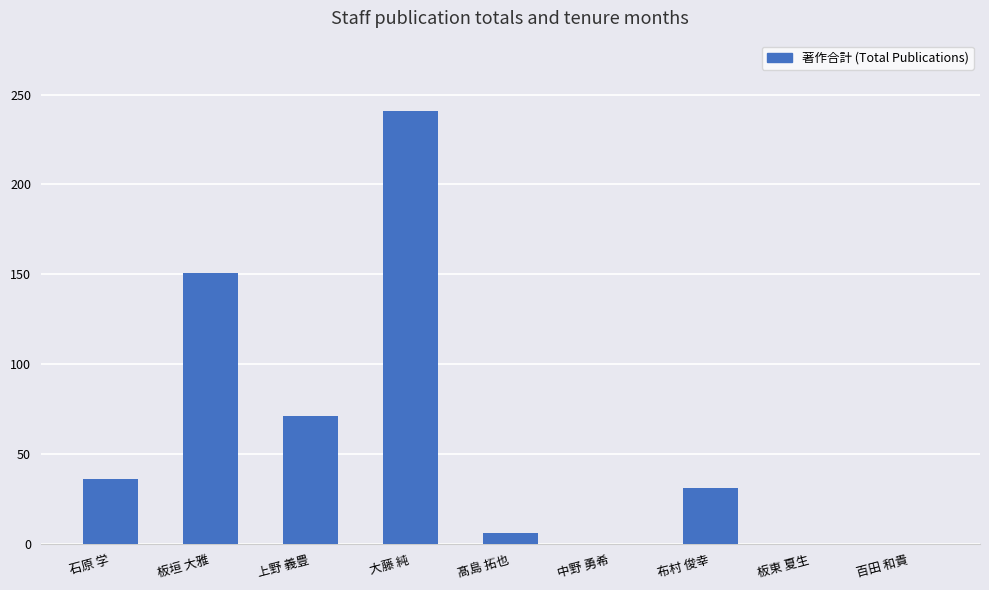

Are the bars horizontal?

No